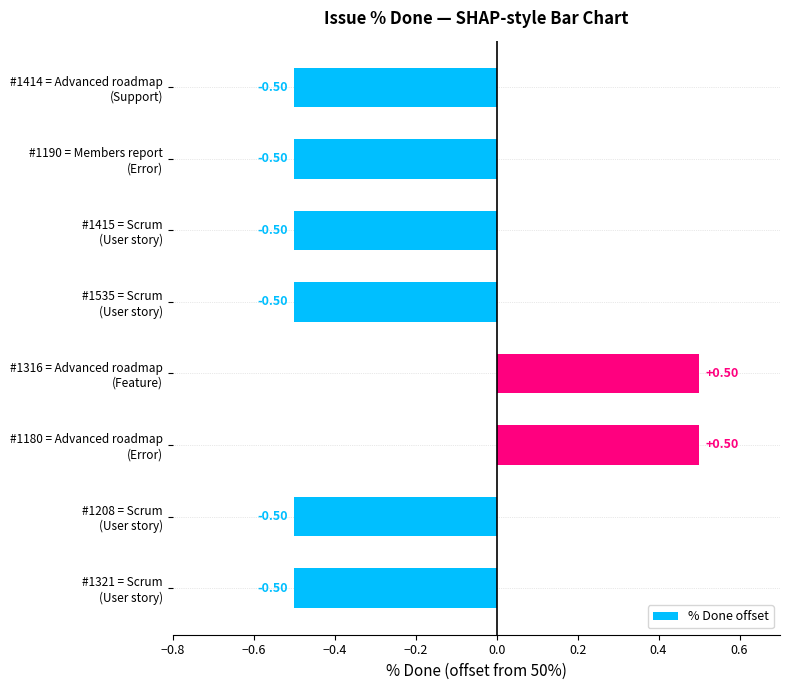

Count the number of values greater than 0.

2